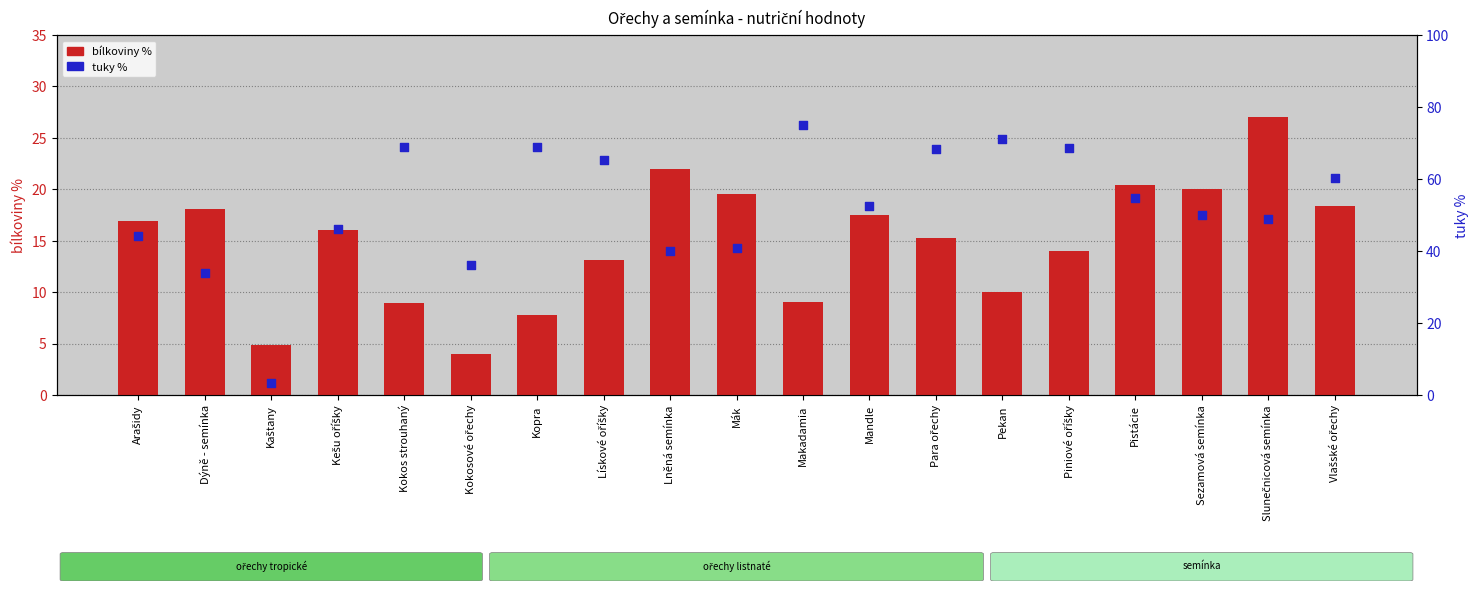

Which series reaches the minimum Y coordinate?

tuky %